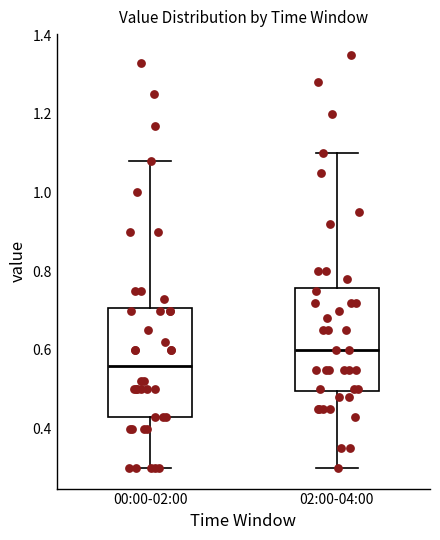

Reading left to right, transcribe this box plot: for each box, give where its median line is, the range the box spans, and where its two whiskers end, as read against the y-axis. The values are not printed on the chart, so give them approximately, as read against the axis.

00:00-02:00: median 0.56, box 0.44 to 0.70, whiskers 0.30 to 1.08
02:00-04:00: median 0.60, box 0.50 to 0.76, whiskers 0.30 to 1.10